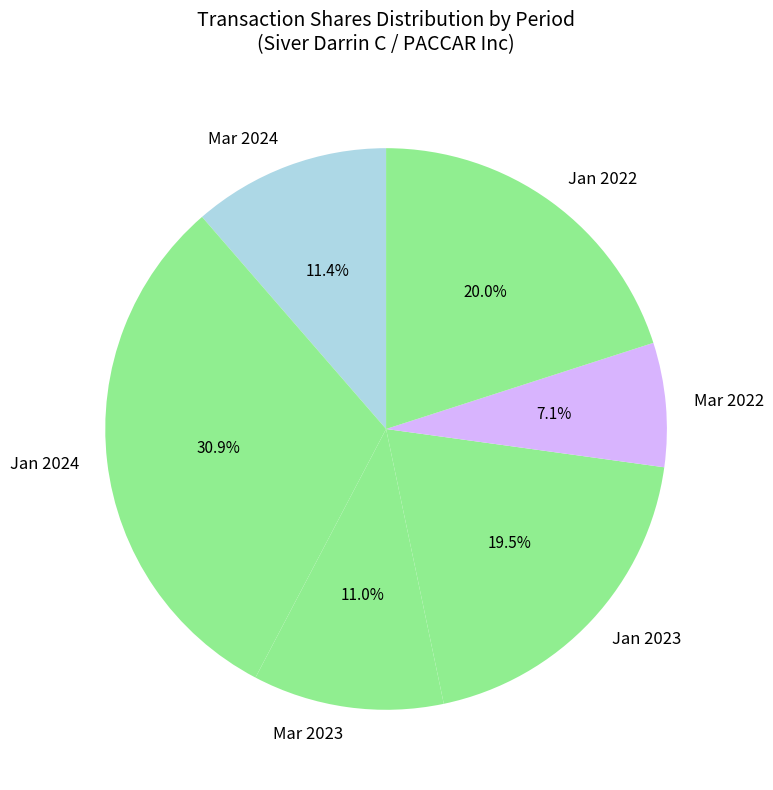

Do Mar 2022 and Jan 2023 together represent more than half of the pie?

No